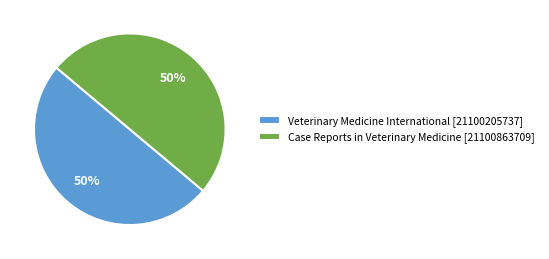

Is the sum of Case Reports in Veterinary Medicine [21100863709] and Veterinary Medicine International [21100205737] greater than half?

Yes